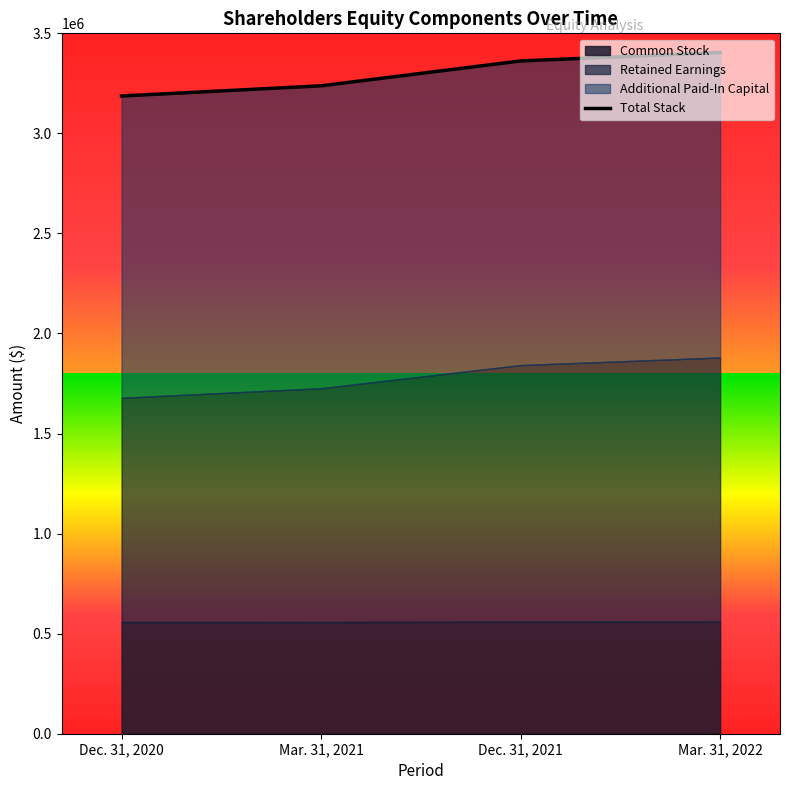

Rank the categories by value from lowest to highest.

Dec. 31, 2020, Mar. 31, 2021, Dec. 31, 2021, Mar. 31, 2022